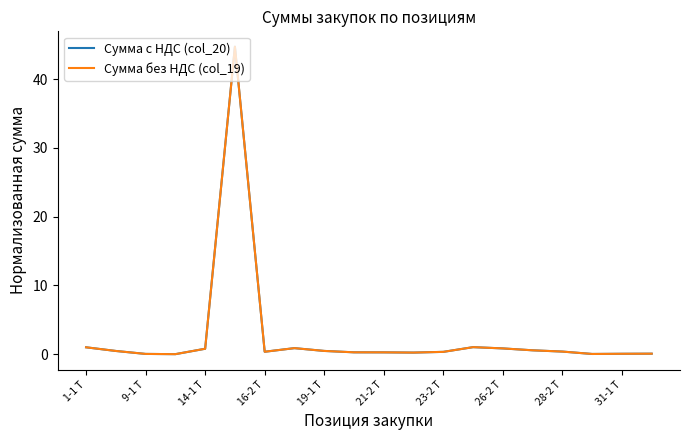

Which series has the largest range (max minus min)?

Сумма без НДС (col_19)